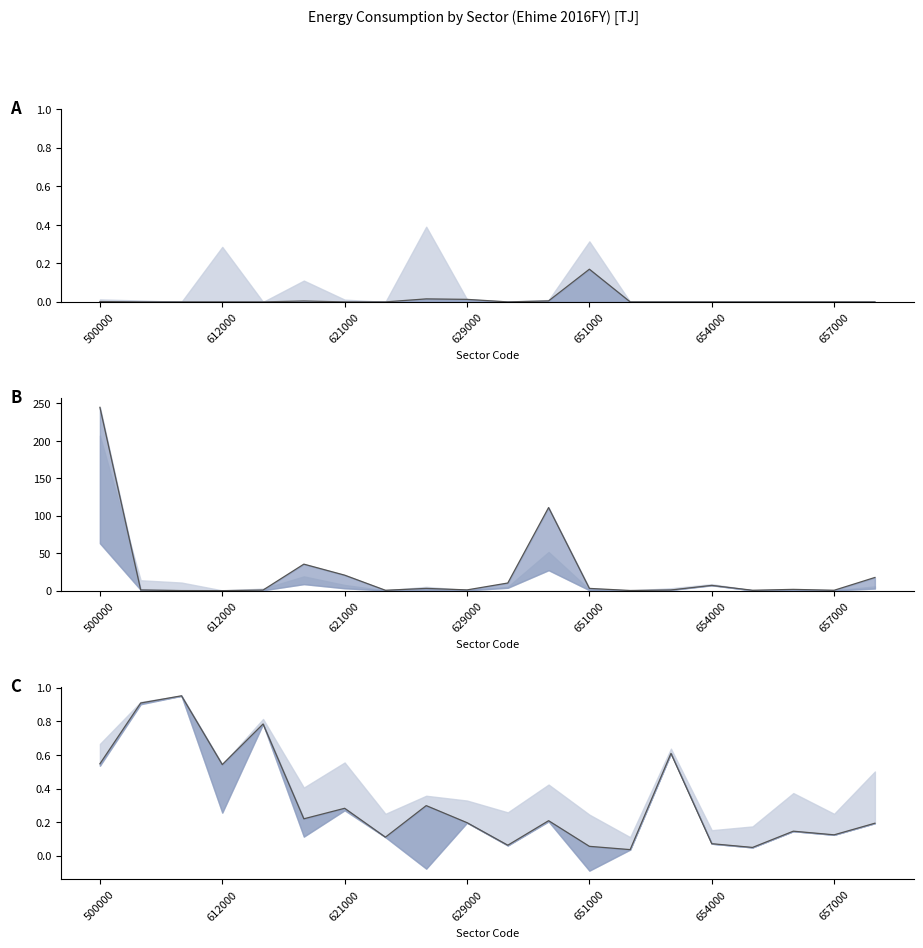

True or false: Coal/Total and Oil/Total intersect in this chart.

True